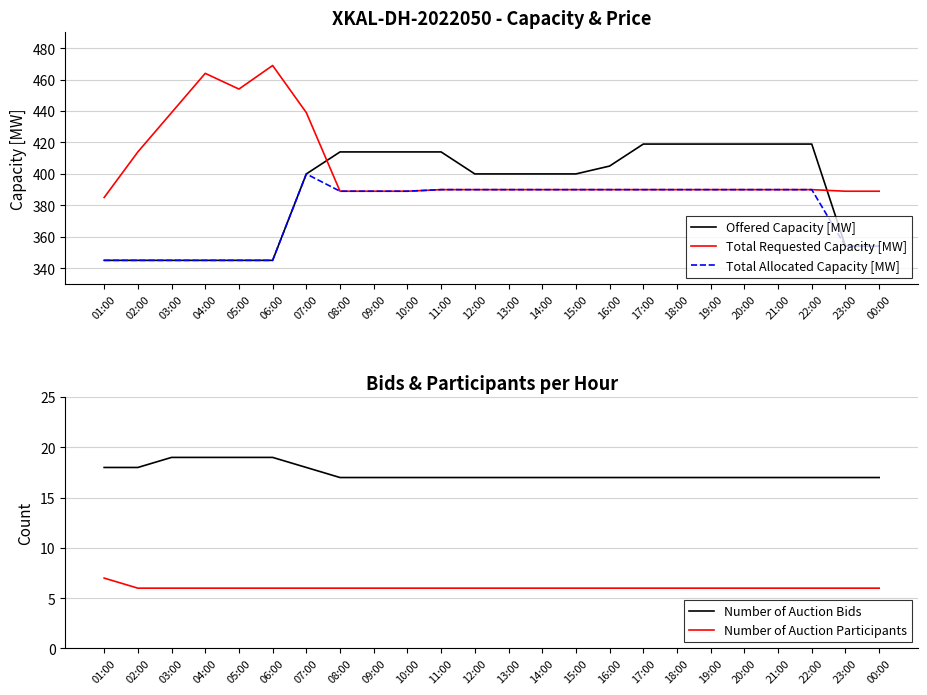

The value of Total Requested Capacity [MW] at 09:00 is 389. True or false?

True